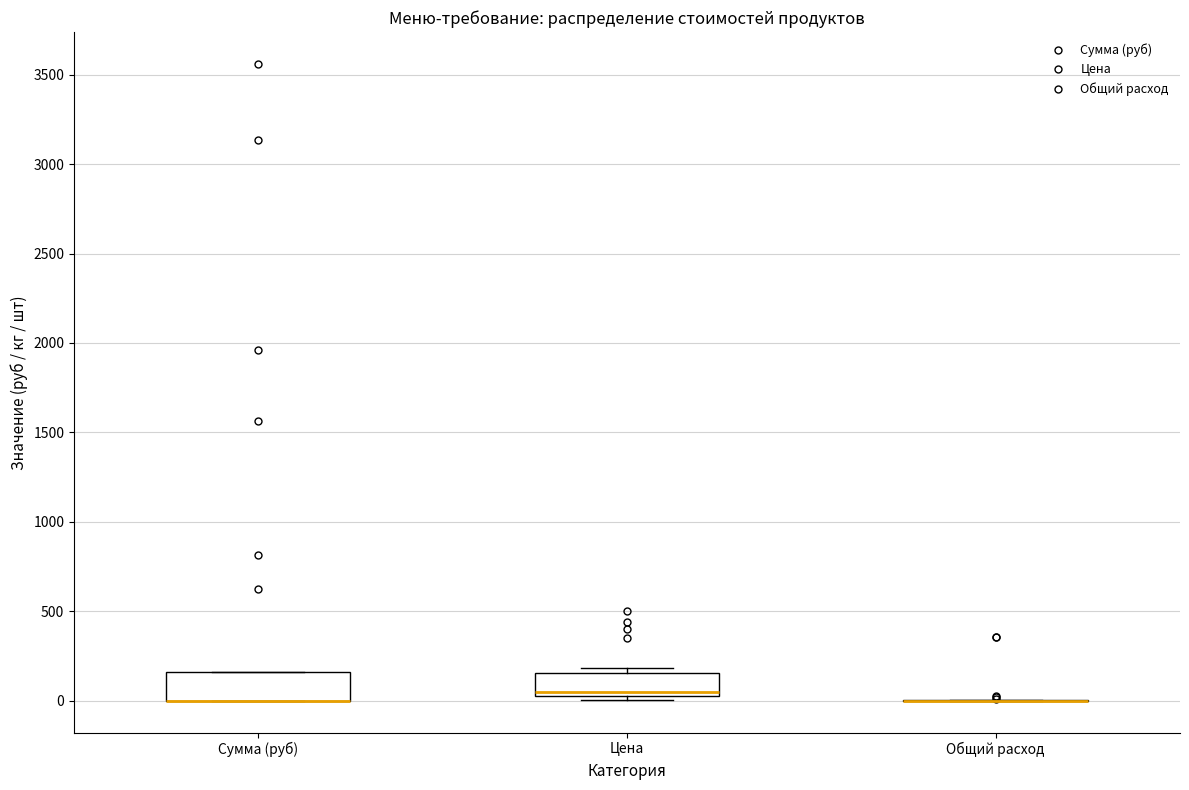

Reading left to right, read every box against the y-axis: the position of its median line, the range the box covers, and the ends of its whiskers. The values are not printed on the chart, so give them approximately, as read against the axis.

Сумма (руб): median 0 (drawn on the box's lower edge), box 0 to 150, whiskers 0 to 150
Цена: median 50, box 0 to 150, whiskers 0 (just below the box's lower edge) to 200
Общий расход: box collapsed to a line at 0, whiskers 0 to 0